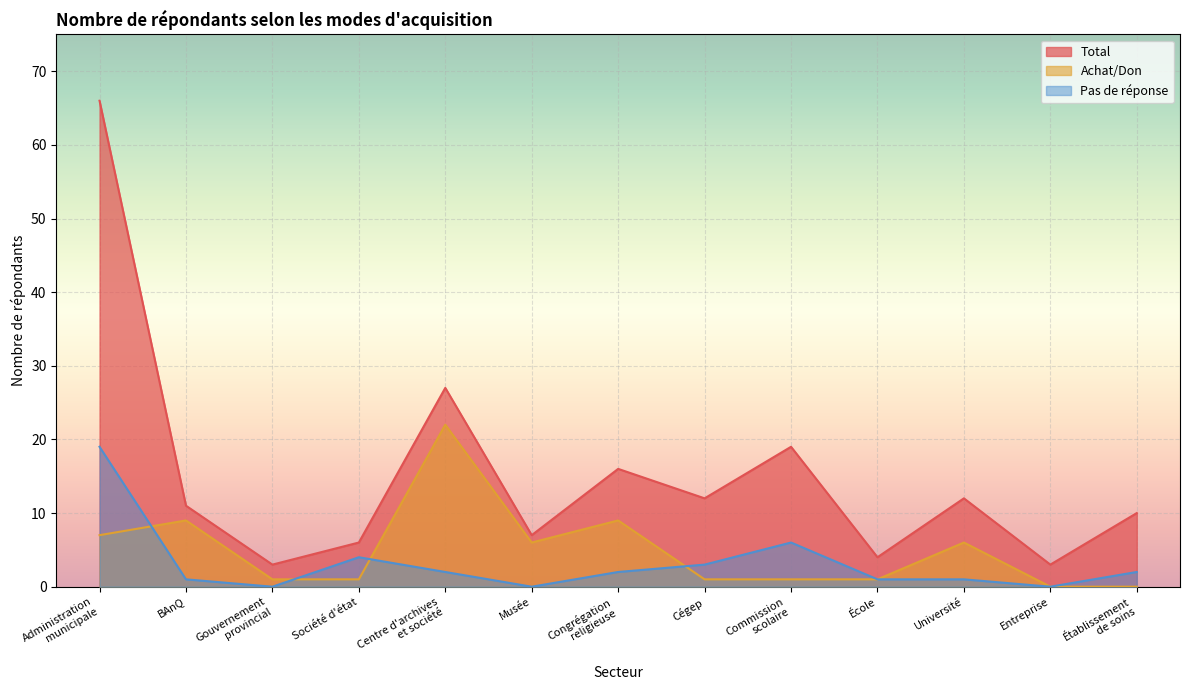

What position from the right is BAnQ?

12